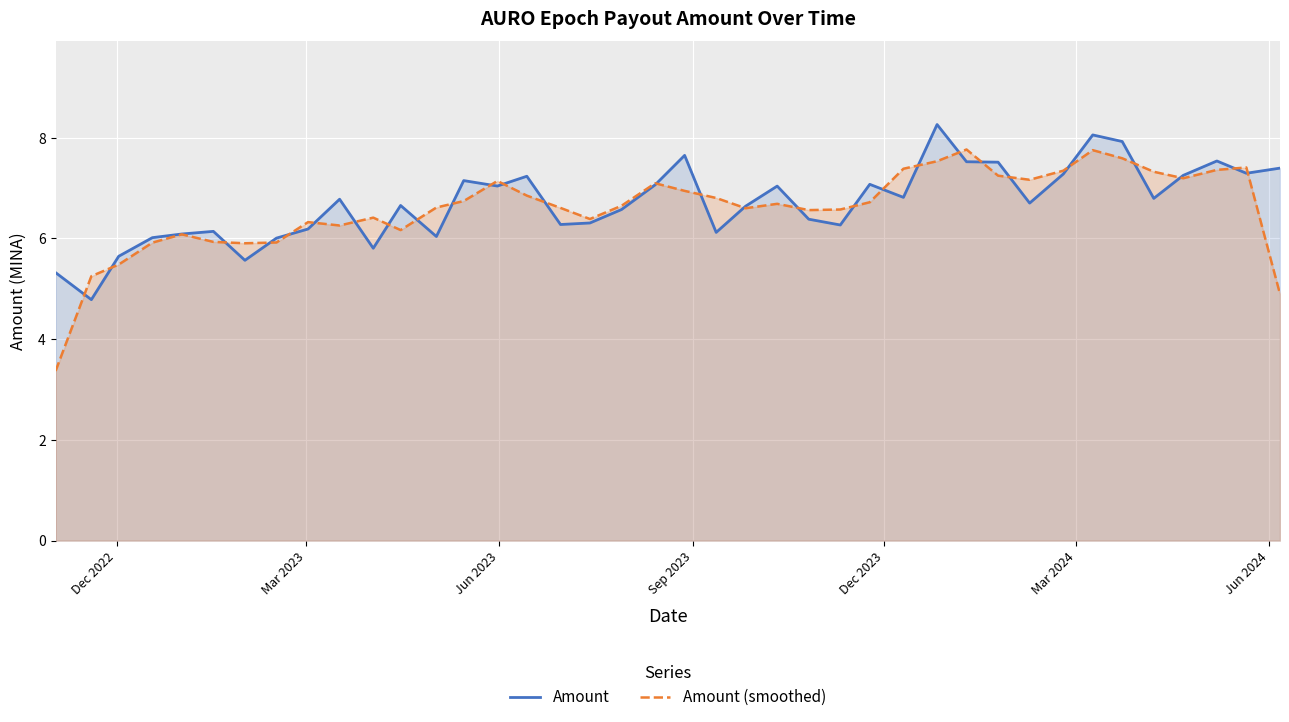

List the series in order of their peak value, lowest first.

Amount (smoothed), Amount